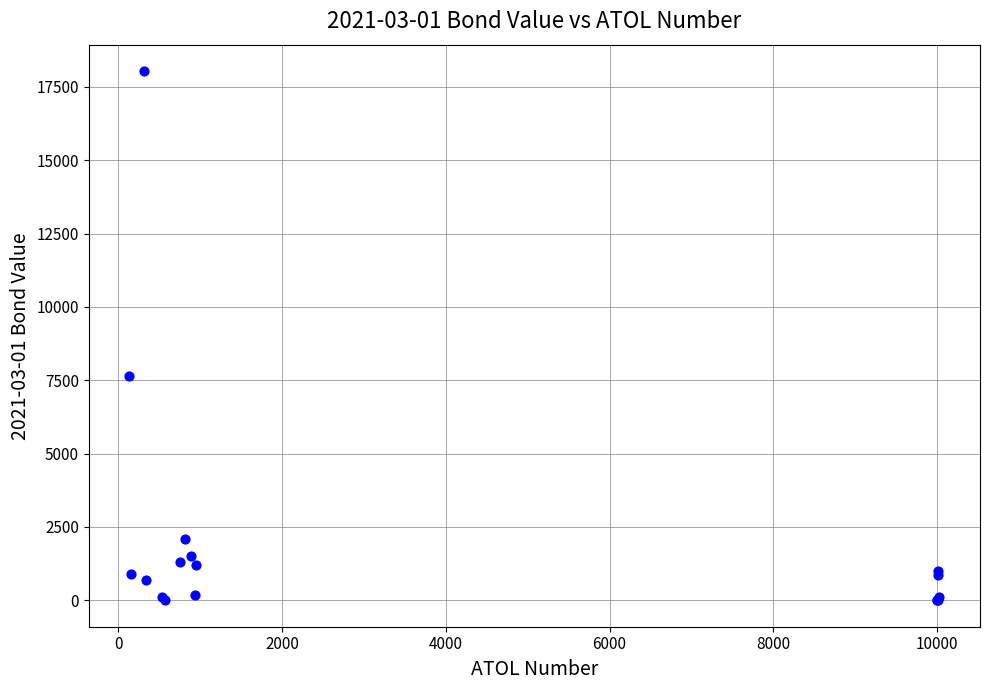

What Y value in the scatter plot is closest to 9020?

7650